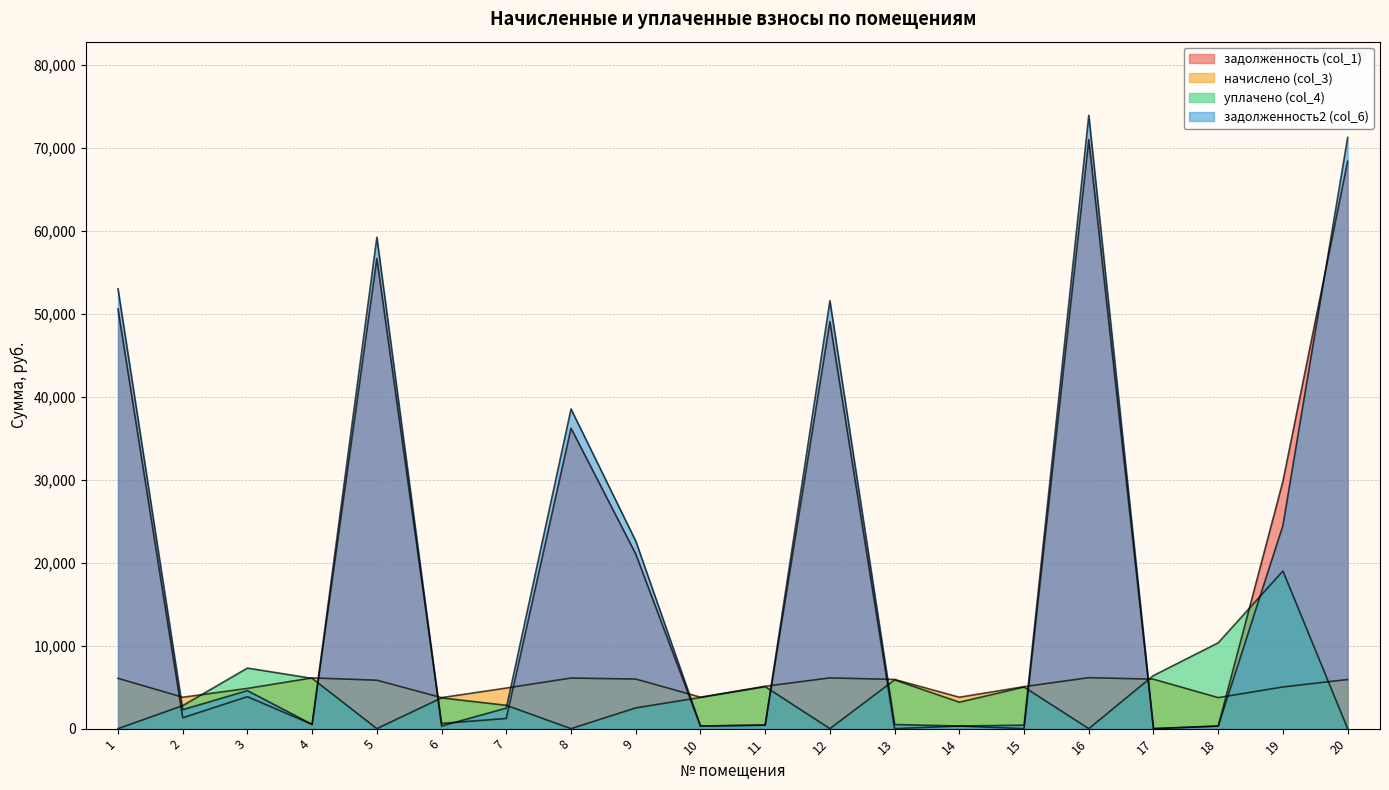

True or false: задолженность2 (col_6) has a value of 97066.1 at 16.

False